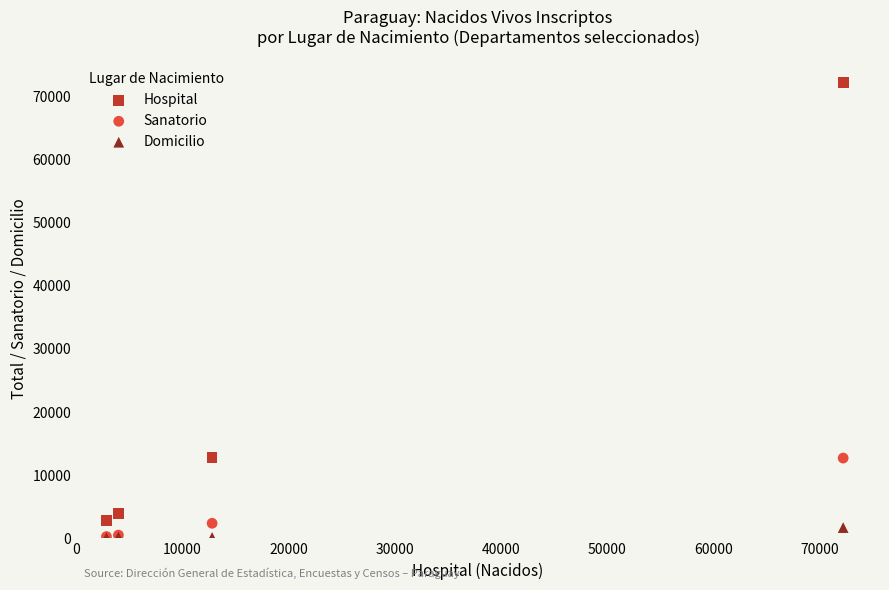

In the Sanatorio series, what Y value is closest to 6501?

2390